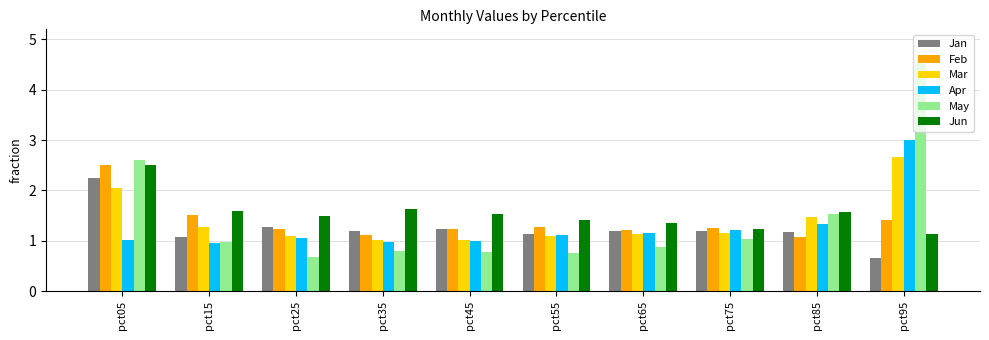

Between pct85 and pct95, which series saw the biggest shift?

May